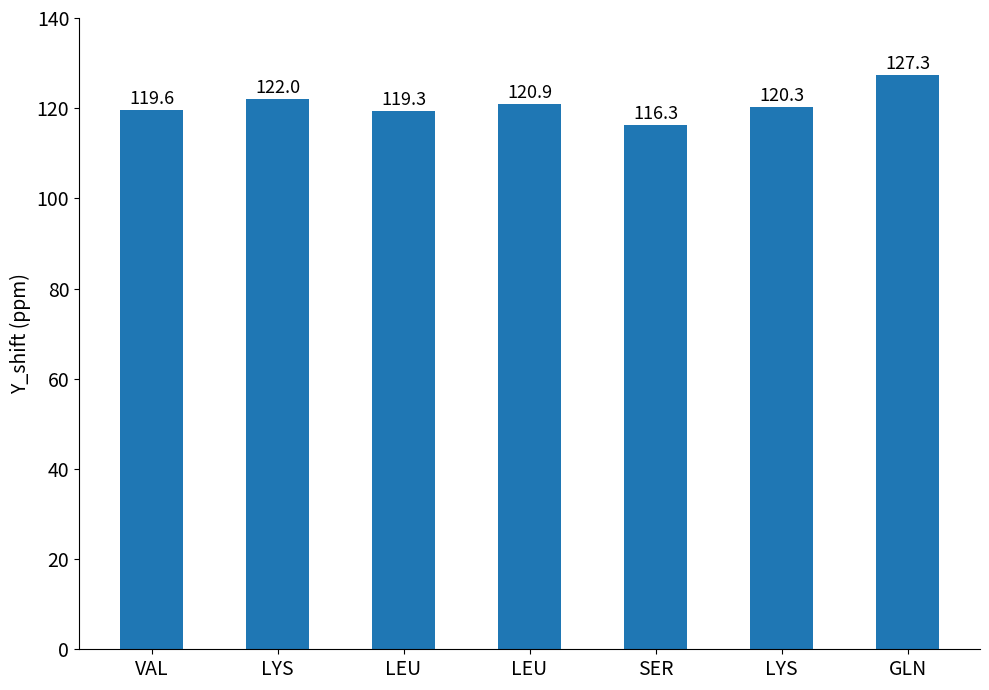

At which label does the data first exceed 120?

LYS